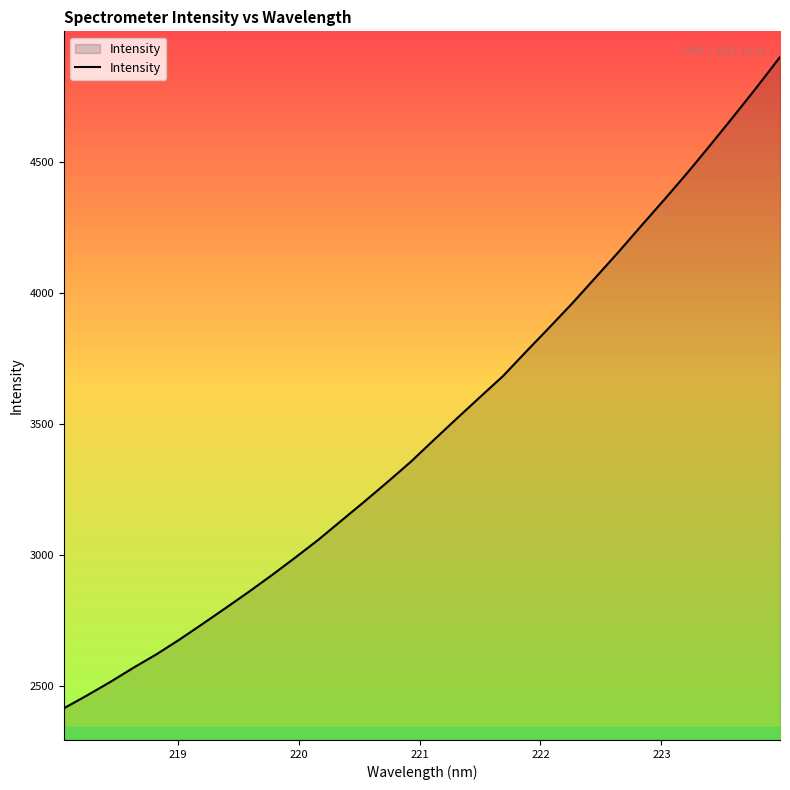

What is the difference between the maximum and minimum values?

2482.4